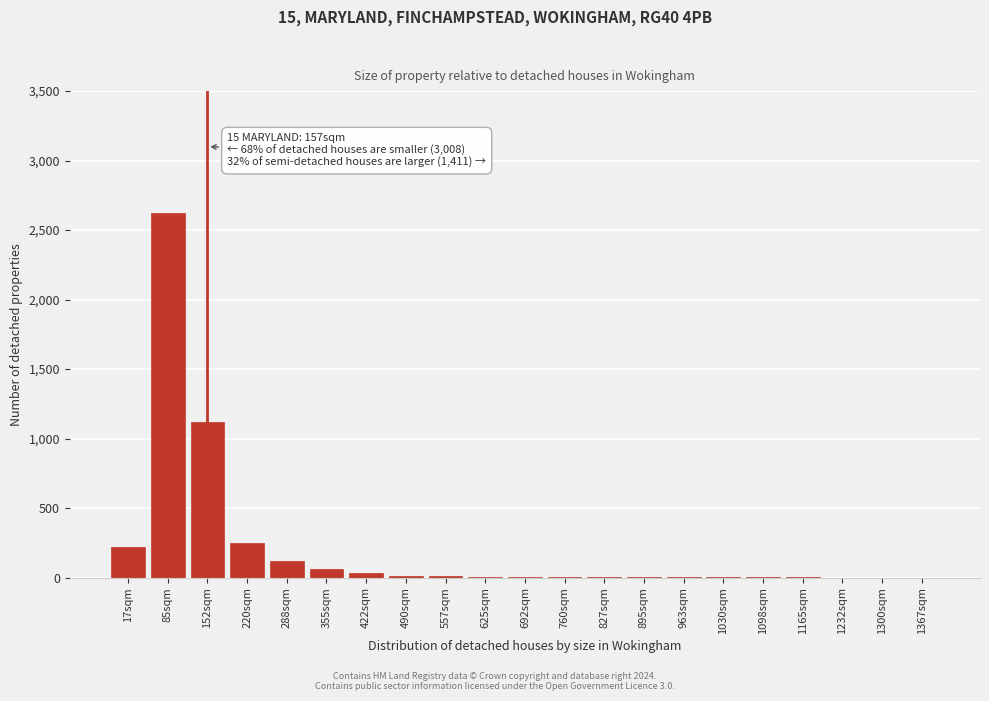

The chart shows a value of 2 at 895sqm. True or false?

True